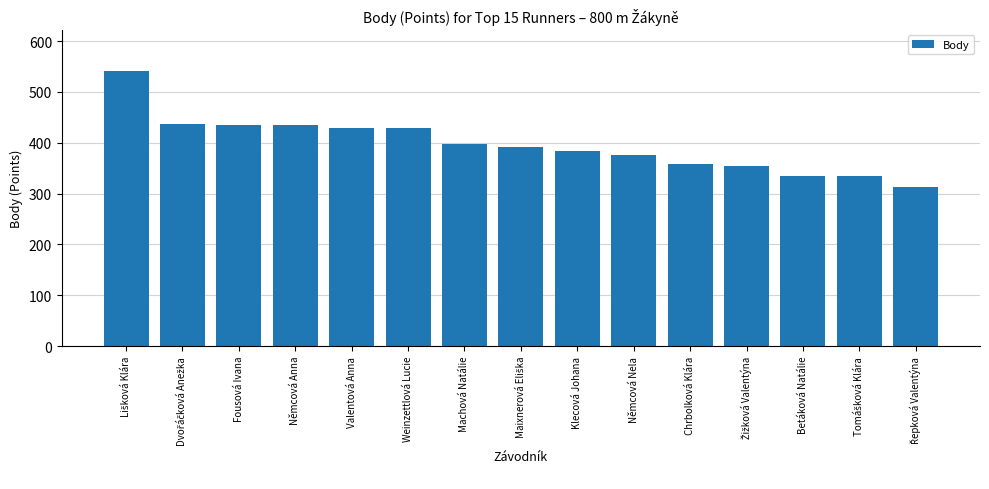

What is the label of the 13th bar from the right?

Fousová Ivana